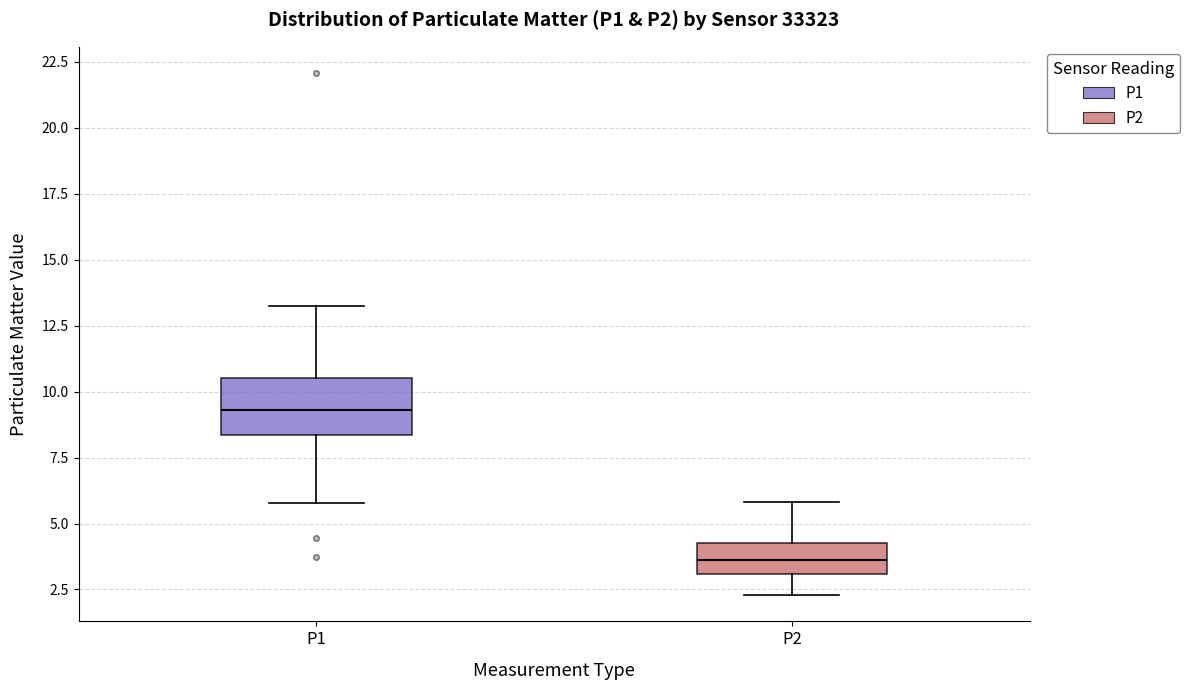

Where does the upper whisker of the box for P2 end on the y-axis? The values are not printed on the chart, so give them approximately, as read against the axis.

6.0